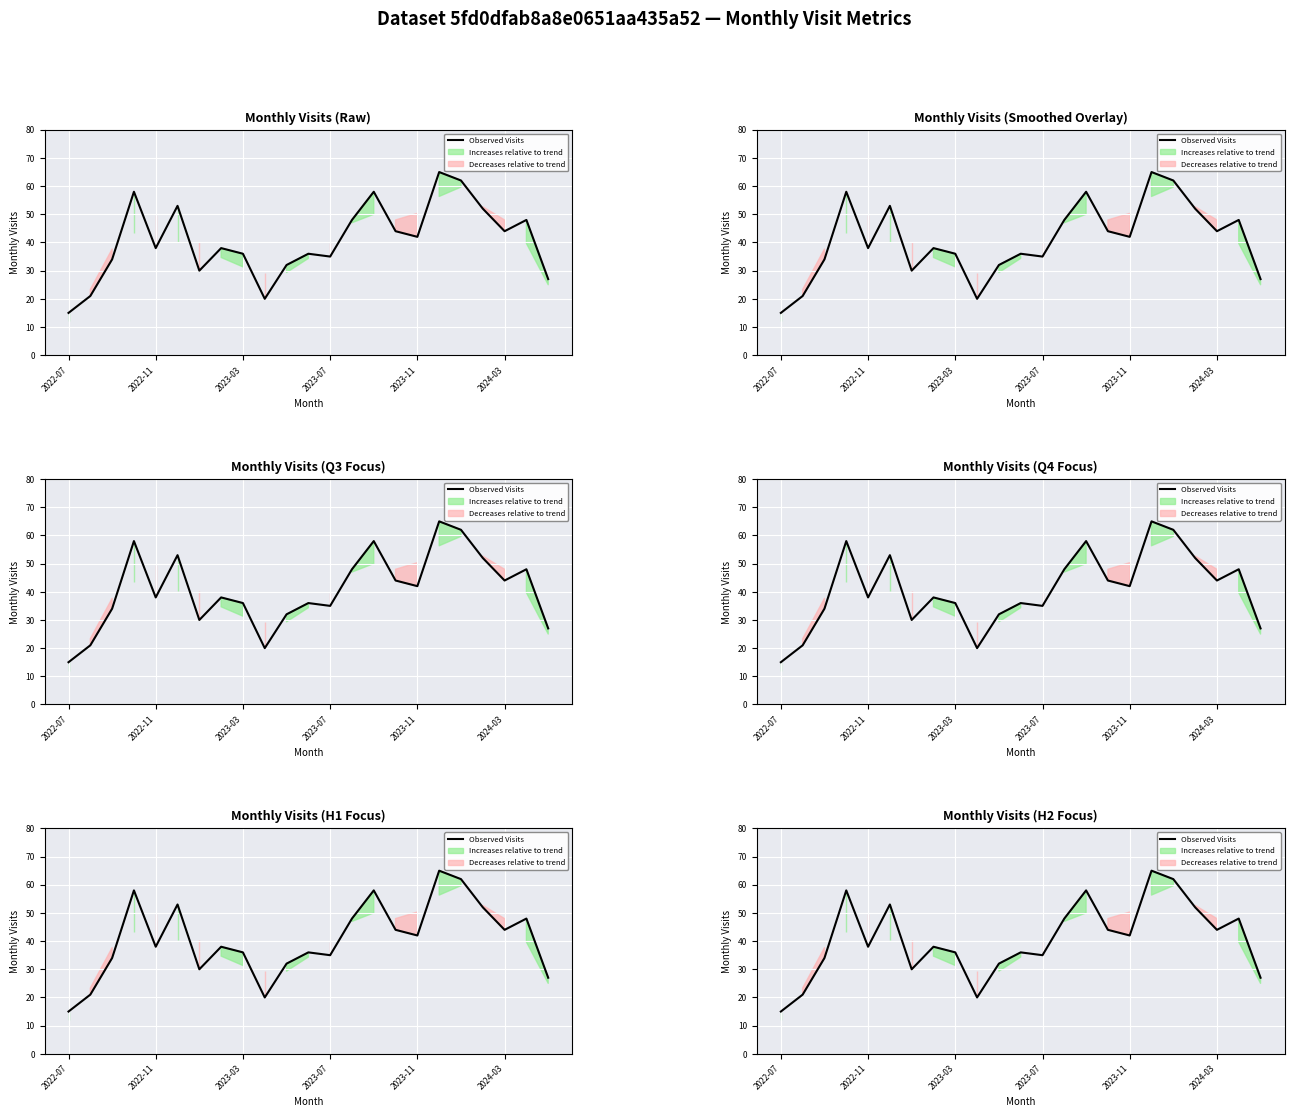

How many lines are shown in the chart?

1